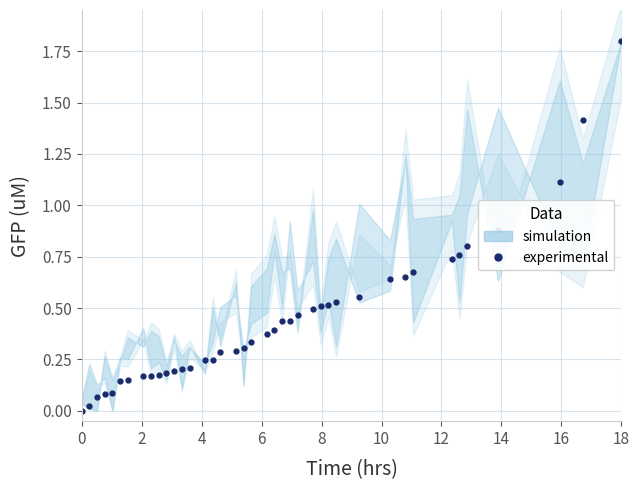

Between 16 and 4, which is larger?

16